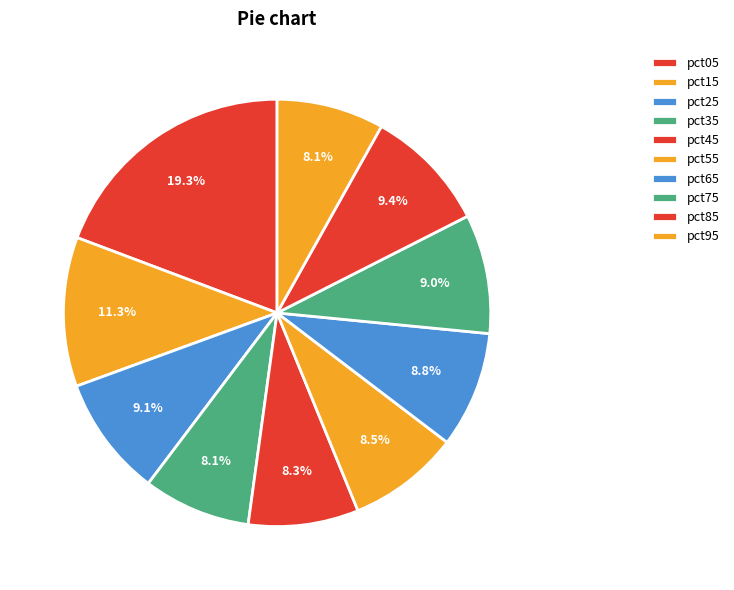

Is pct15 the majority of the pie?

No